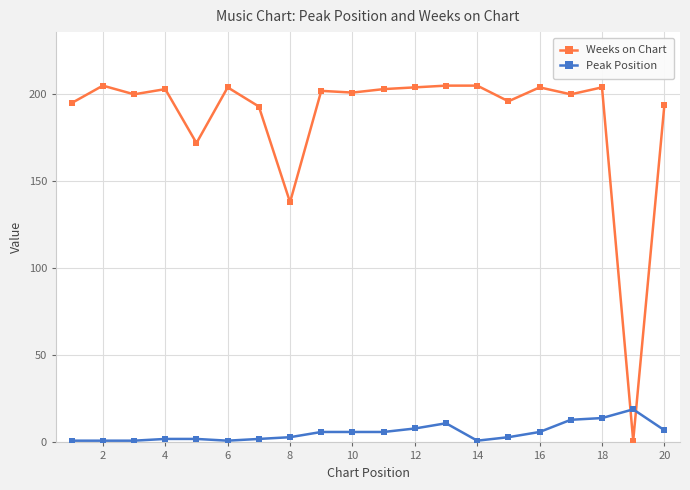

How many lines are shown in the chart?

2